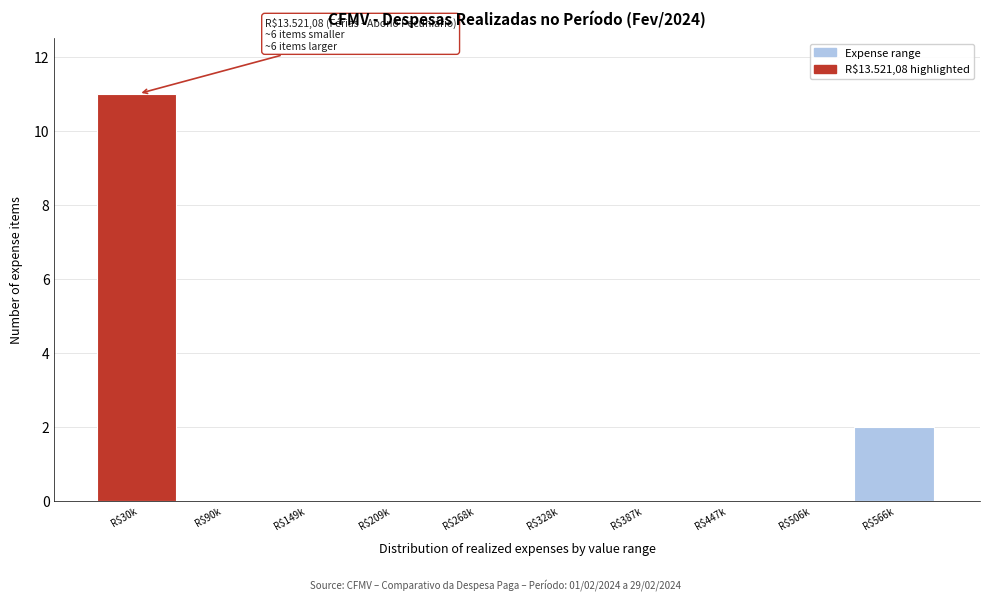

Where is the data nearest to the value 5?

R$566k